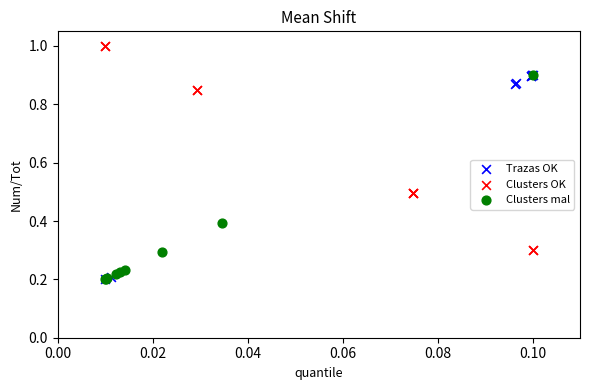

Which series reaches the maximum Y coordinate?

Clusters OK